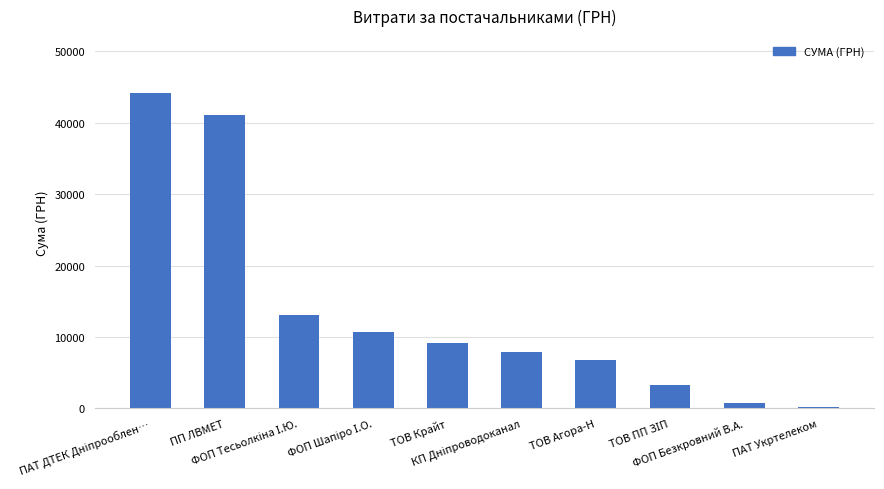

What is the greatest value displayed?

44185.6